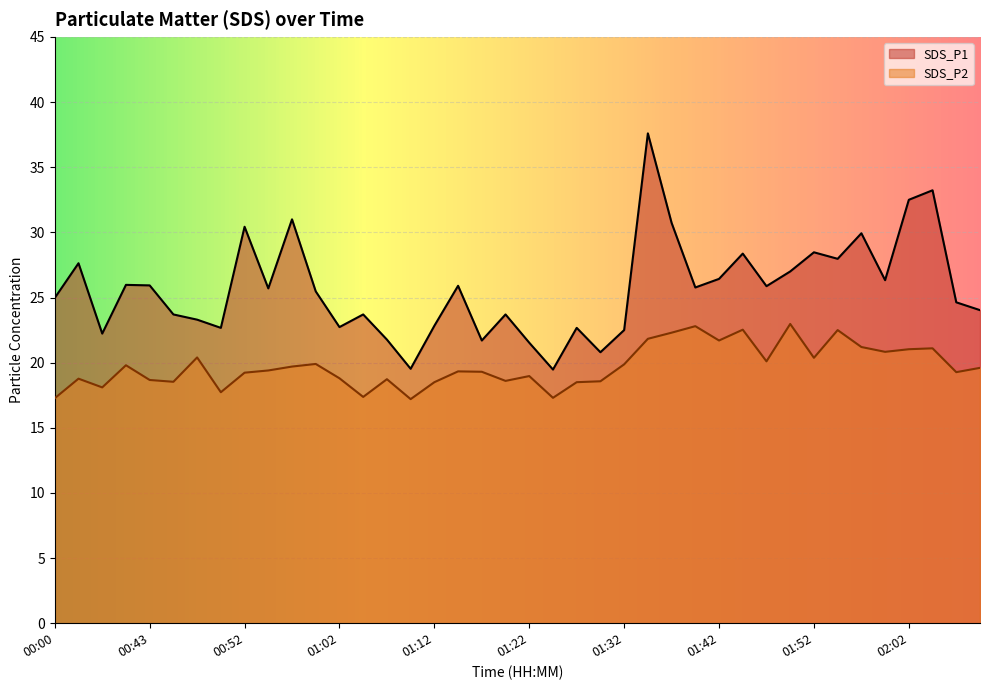

At how many categories does at least one series exceed 21?

37